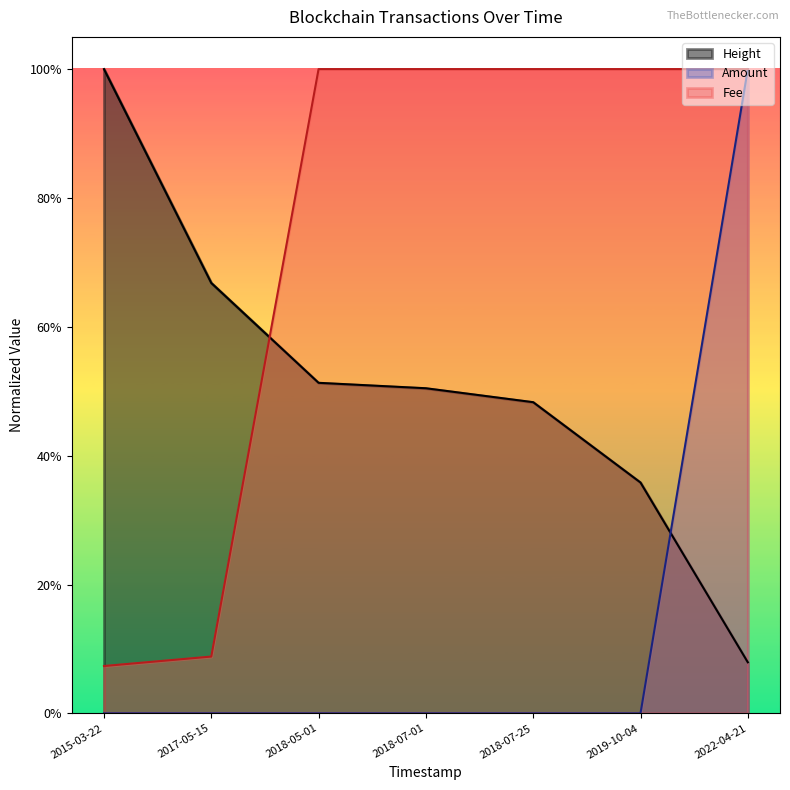

Read the Height value at 2019-10-04.

0.4